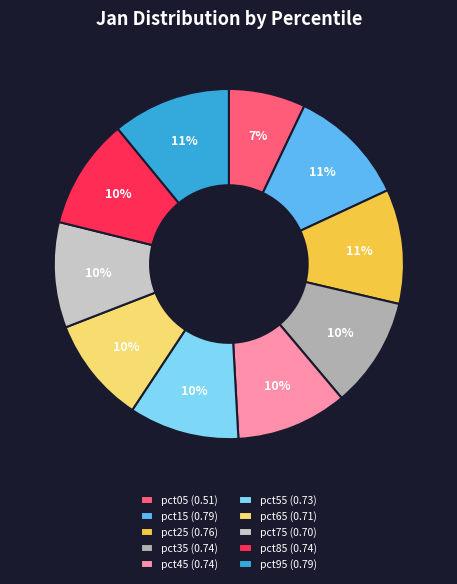

To the nearest percent, what percentage of the pie is pct05?

7%